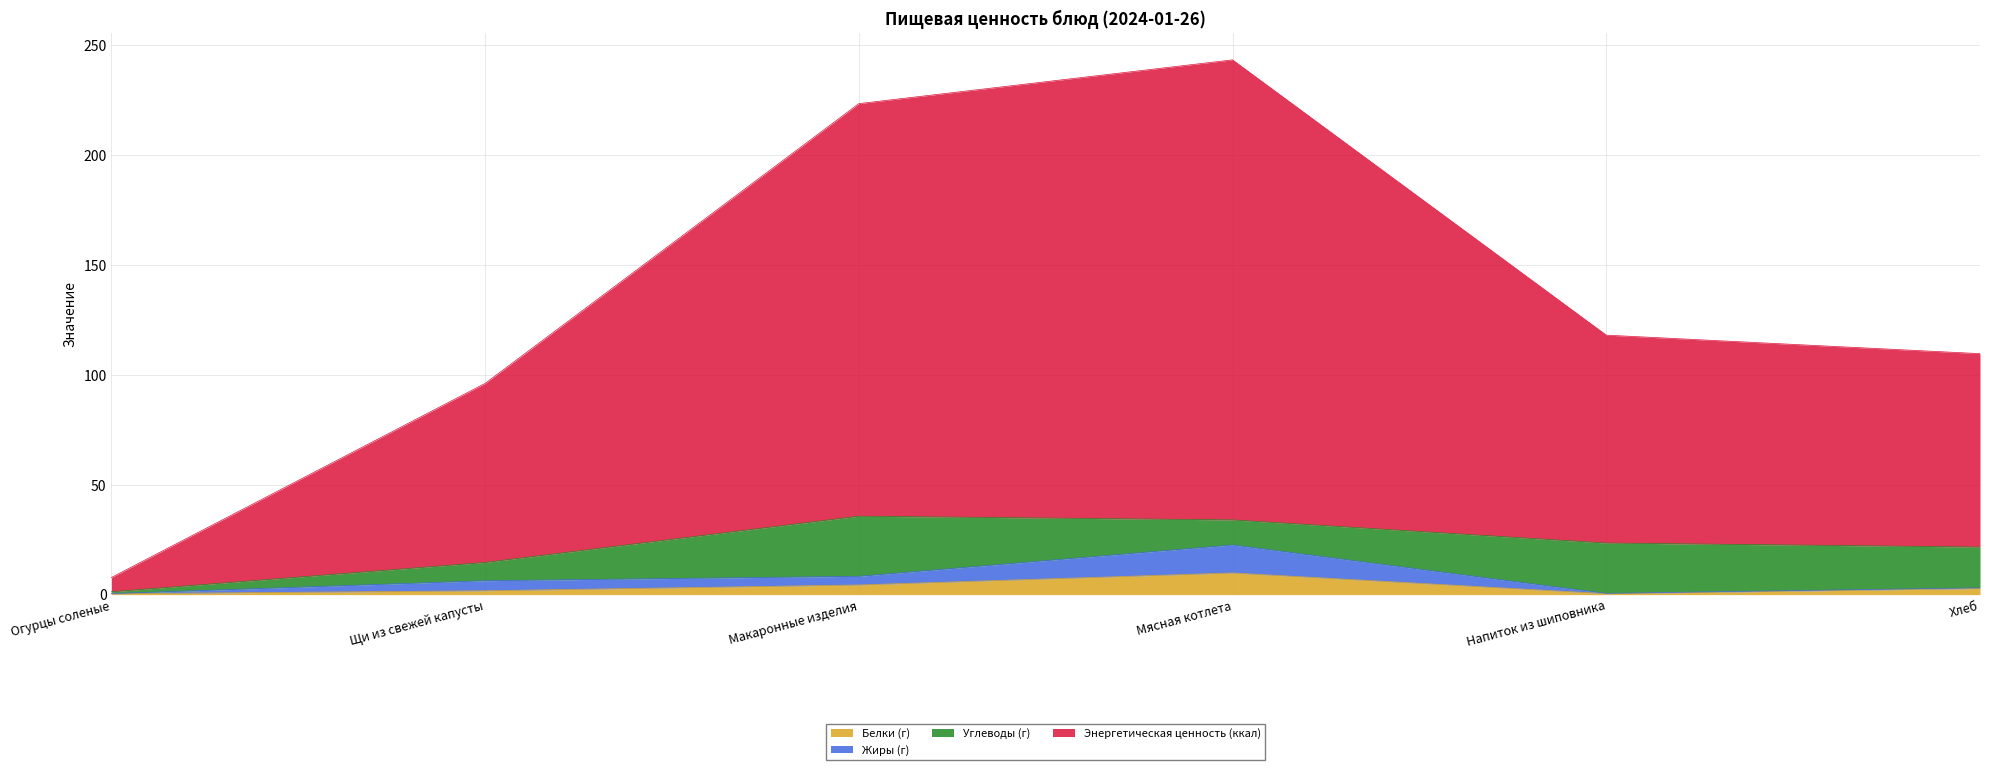

What is the total value across all series at Мясная котлета?

243.1